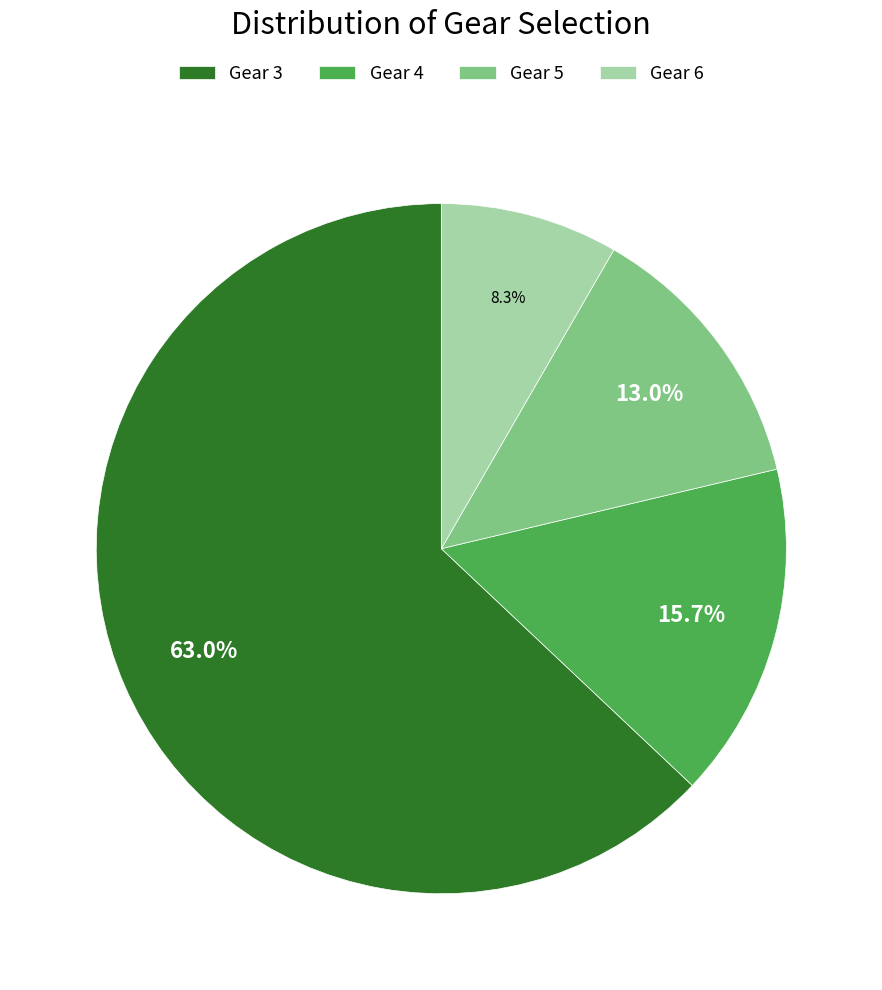

Which slice represents more than half of the pie?

Gear 3